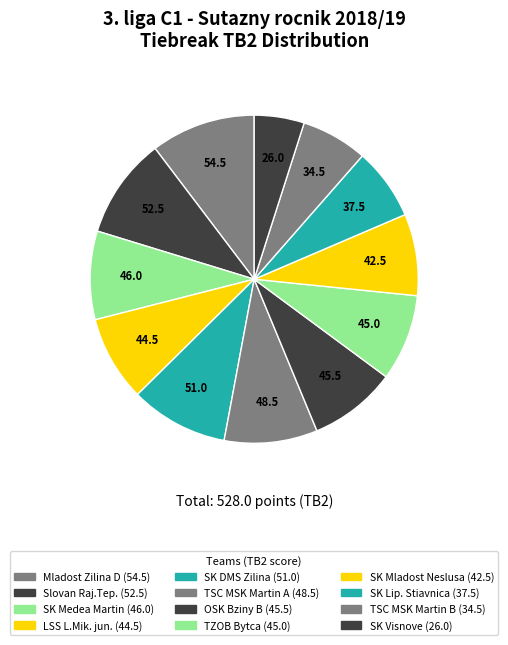

How many segments does this pie chart have?

12